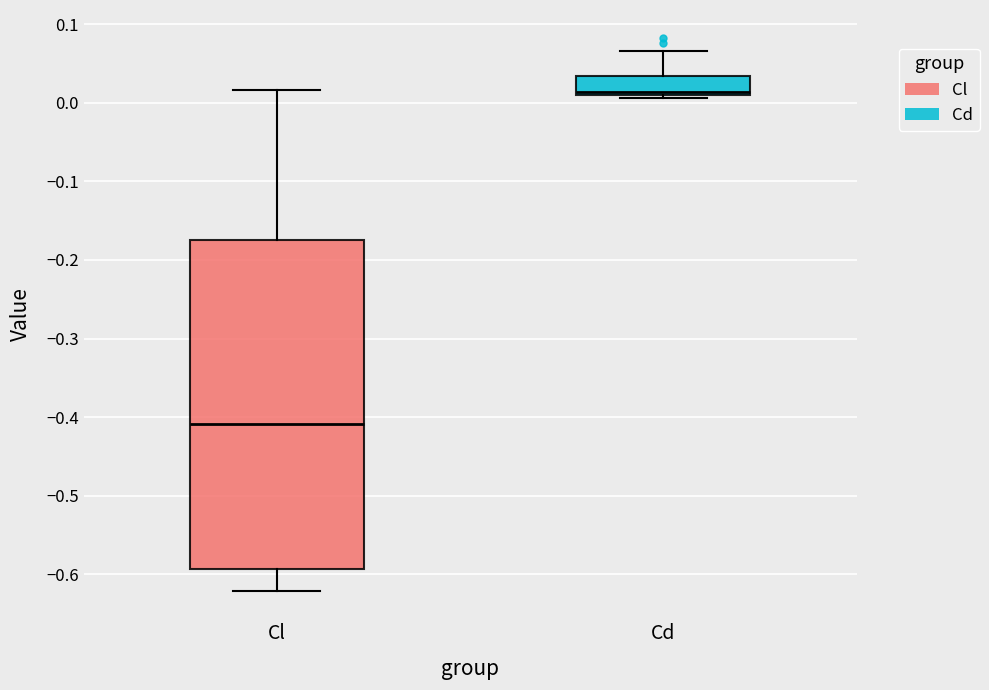

Comparing the boxes themselves (not the whiskers), which one is the tallest?

Cl